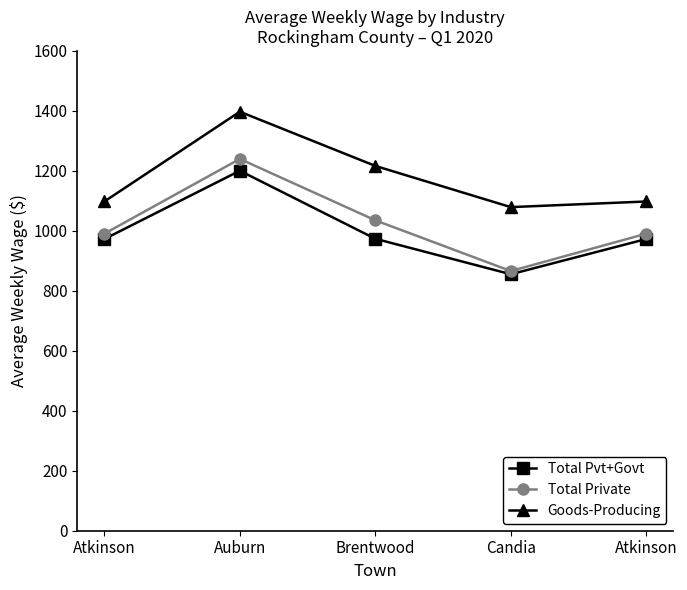

How many lines are shown in the chart?

3